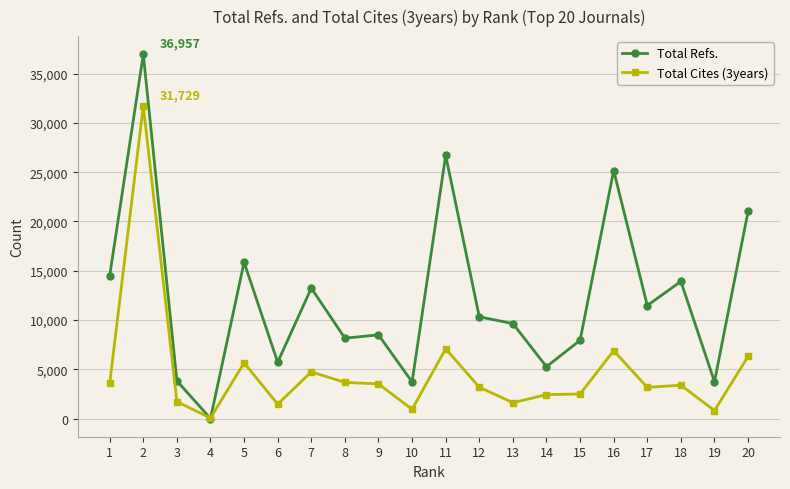

At which label is Total Cites (3years) closest to 15889?

11